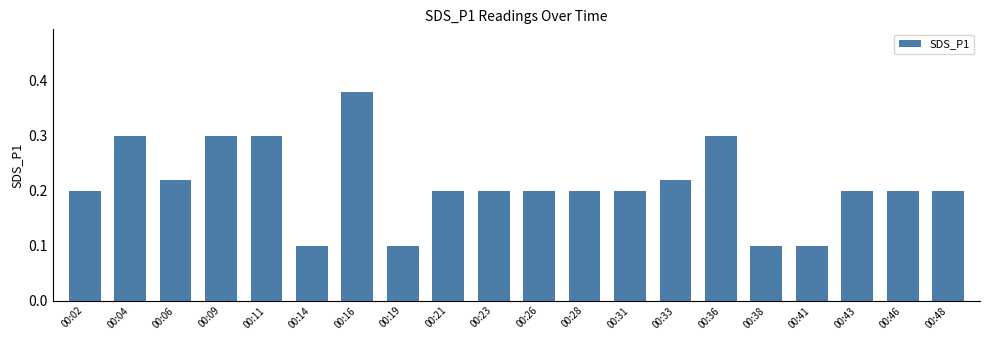

What is the value of the 6th bar from the left?

0.1